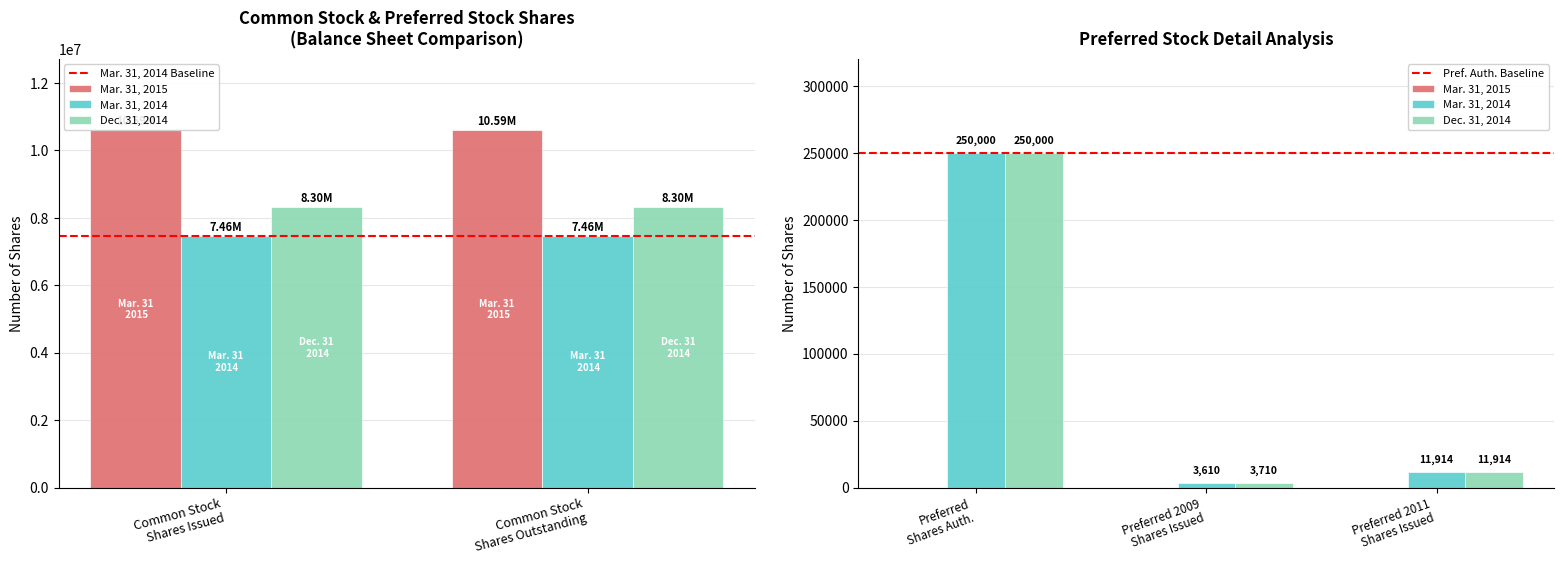

Is the value of Mar. 31, 2014 at Common stock shares issued greater than the value of Mar. 31, 2015 at Common stock shares outstanding?

No